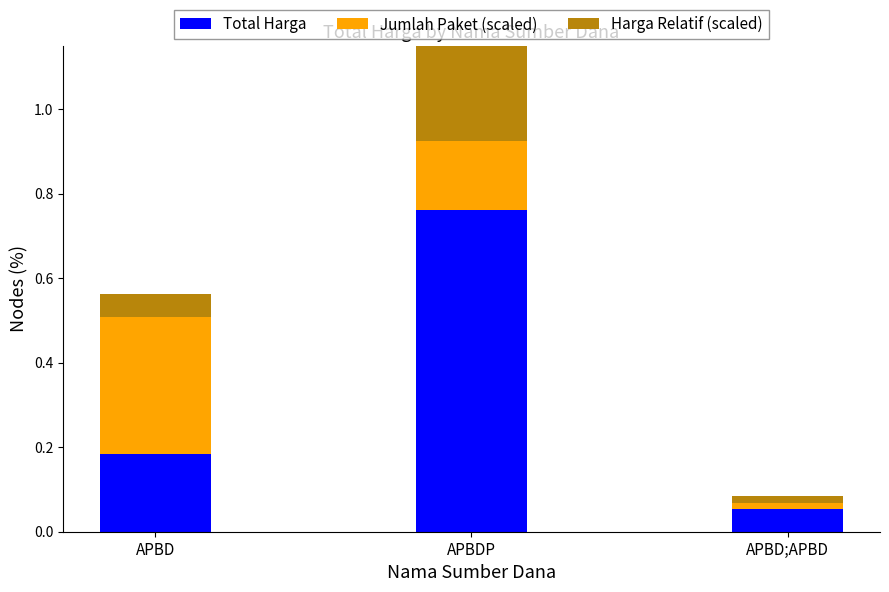

What is the difference between the maximum and second lowest values in the Total Harga series?

0.6